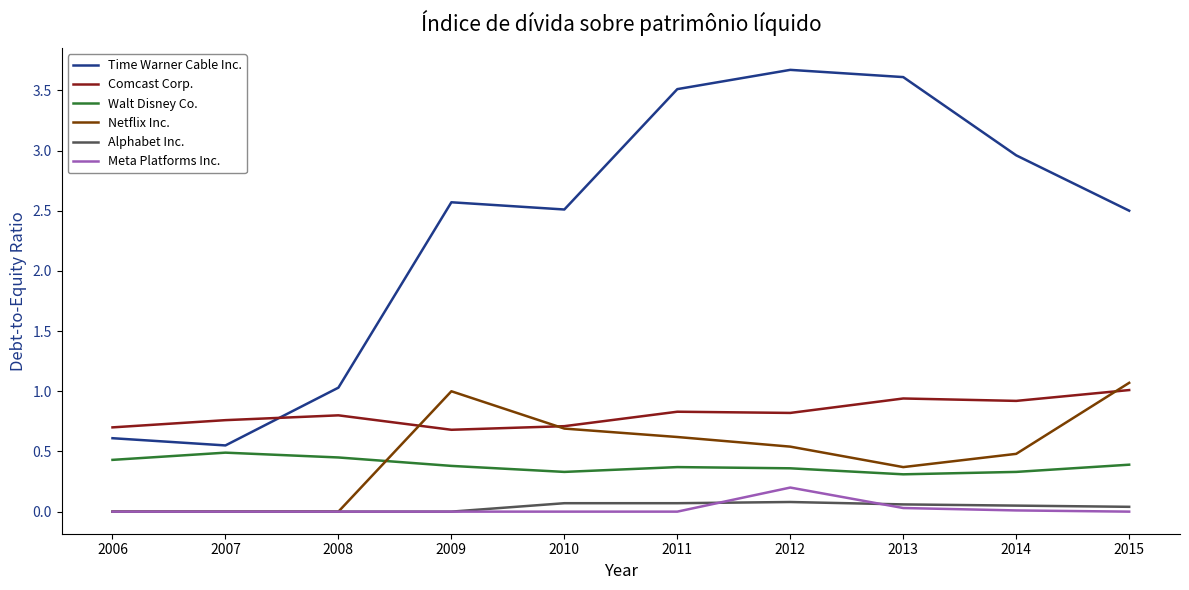

True or false: Time Warner Cable Inc. and Meta Platforms Inc. cross at least once.

False